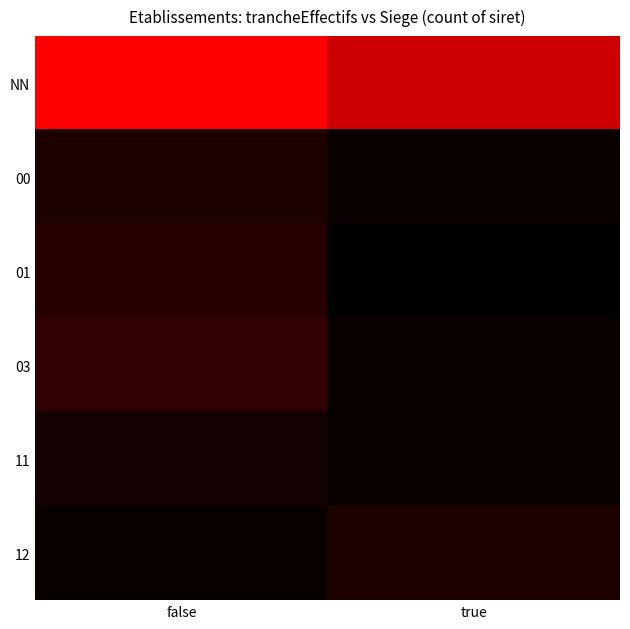

Which category has the highest value across all series?

false